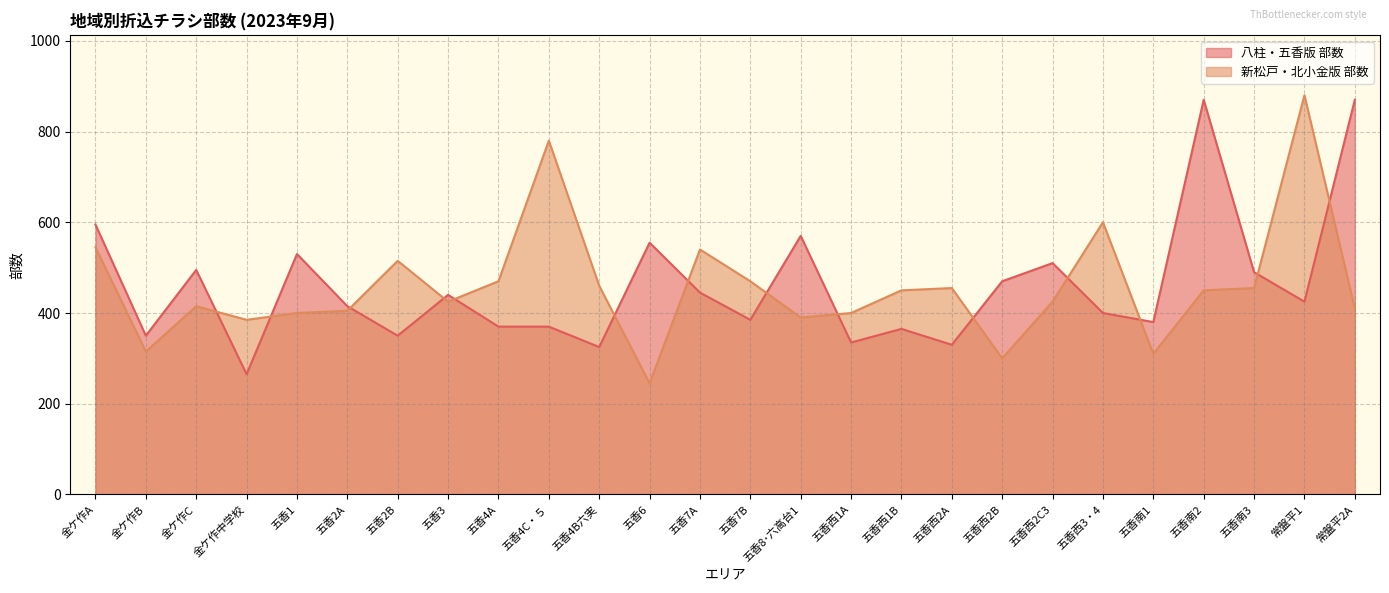

What is the value of the 新松戸・北小金版 部数 point at the 7th from the left?

515